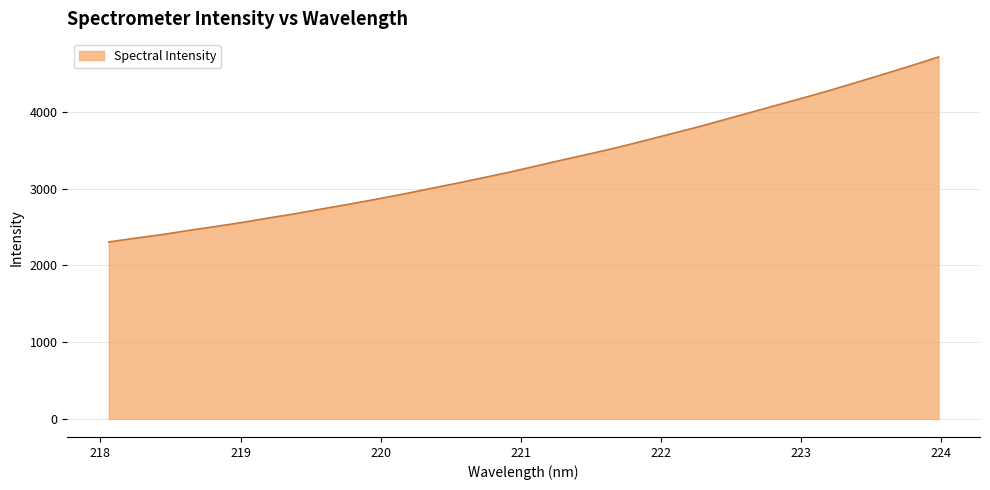

What is the greatest value displayed?

4717.3